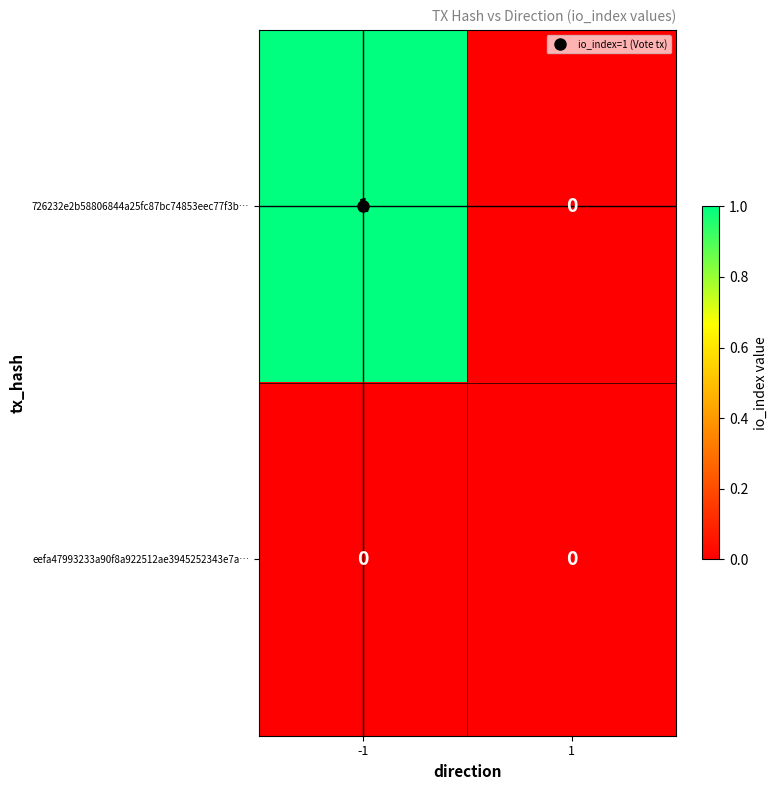

Rank the series by their maximum value, from lowest to highest.

eefa47993233a90f8a922512ae3945252343e7a…, 726232e2b58806844a25fc87bc74853eec77f3b…